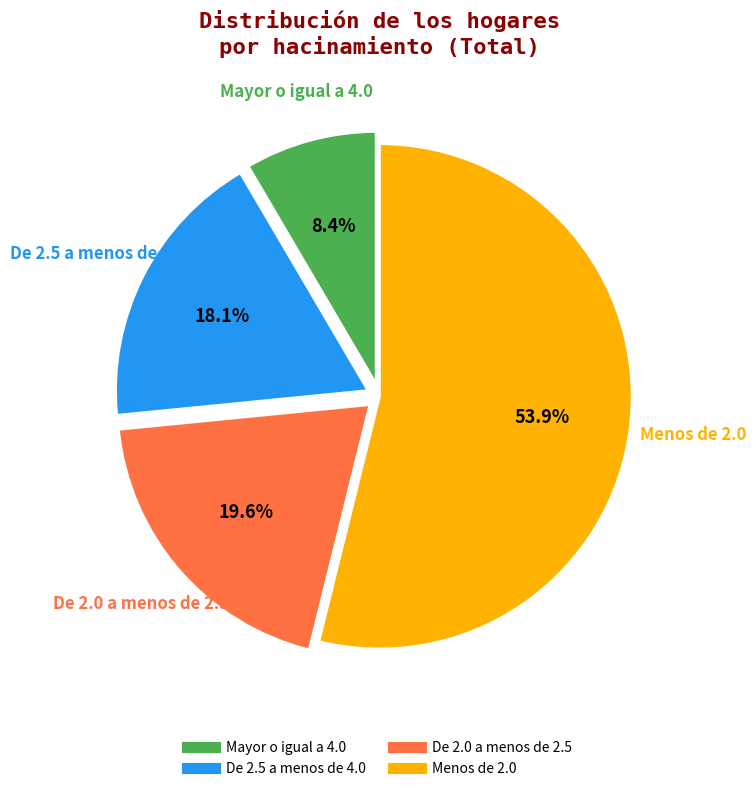

Which slice is the largest?

Menos de 2.0